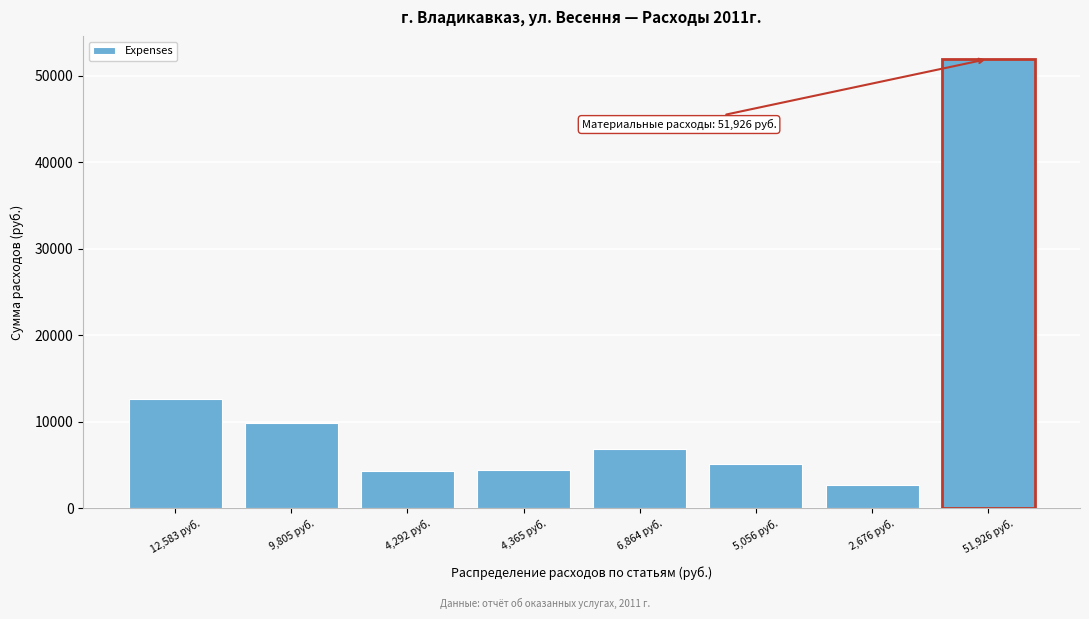

At which category does the chart reach its minimum across all series?

2,676 руб.